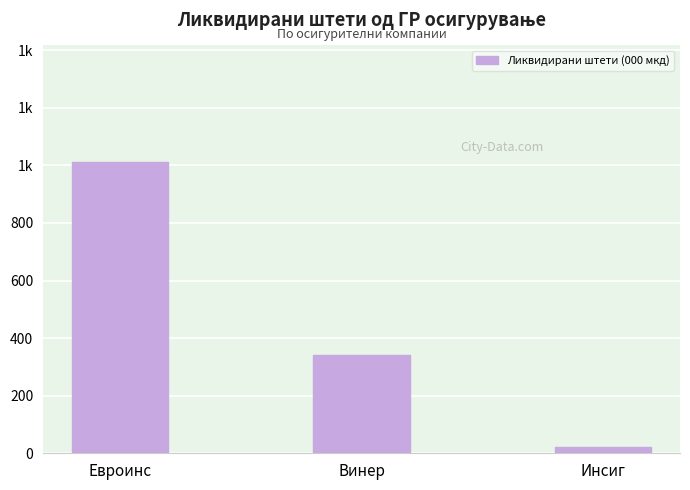

Reading left to right, transcribe all the data shown in this chart.

1012	341	22